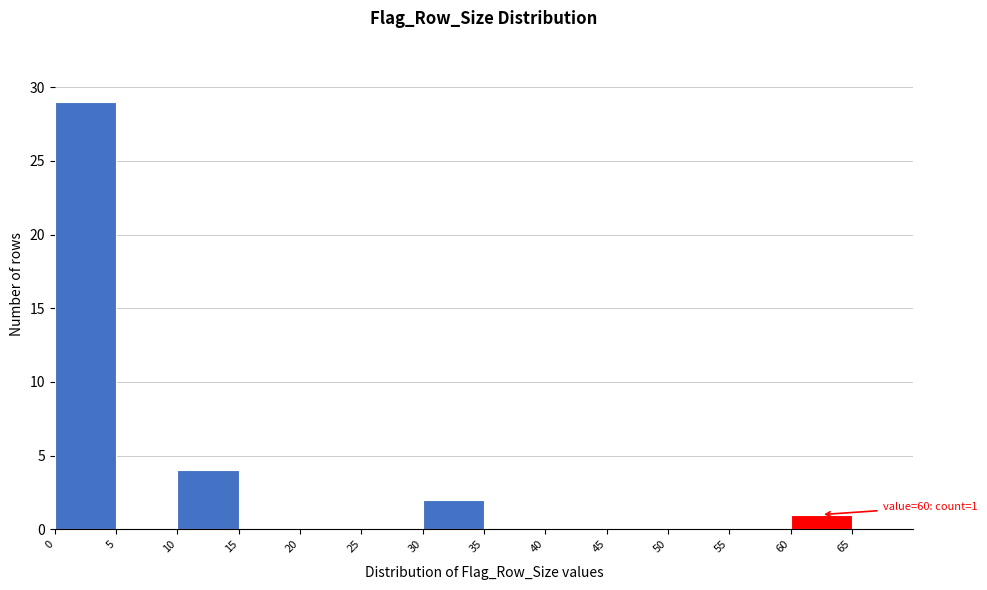

Over which range of the x-axis is the bar tallest?

0 to 5